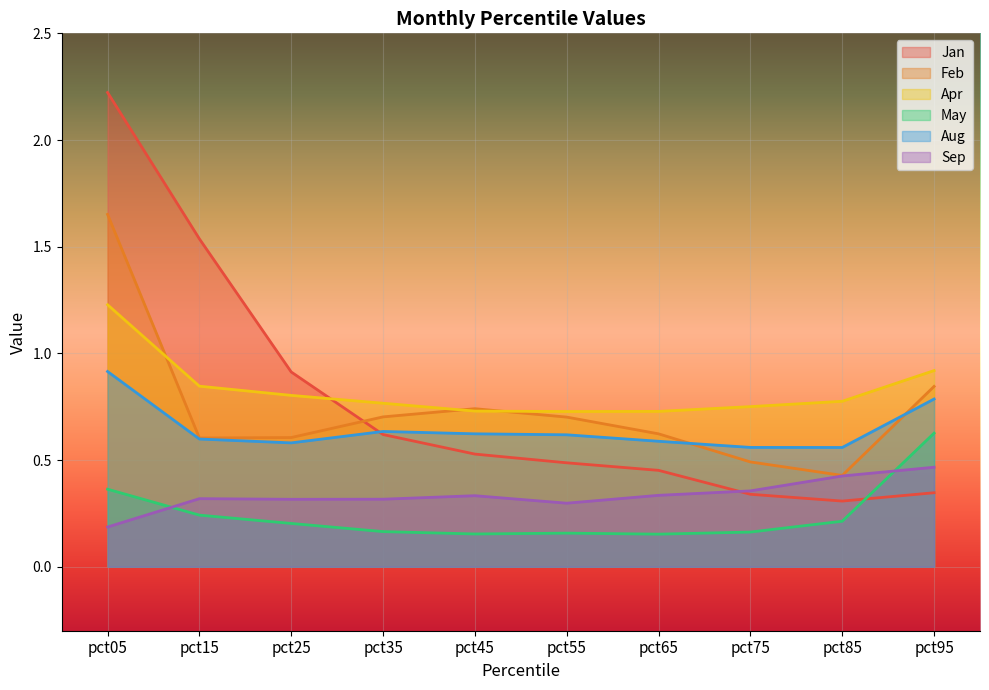

What is the difference between the highest and lowest values at pct75?

0.6